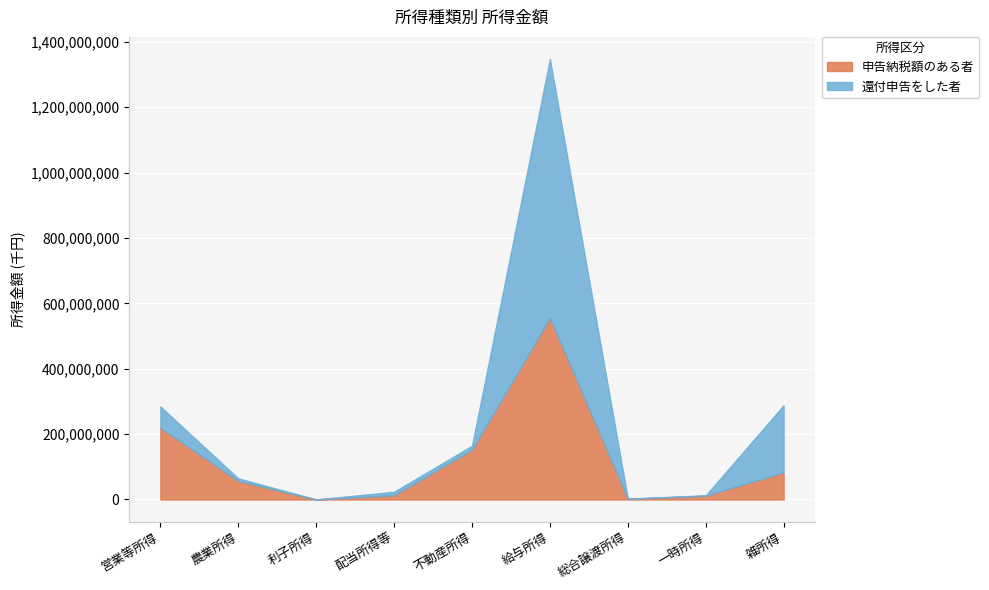

Is it true that 申告納税額のある者 equals 2201894 at 総合譲渡所得?

True